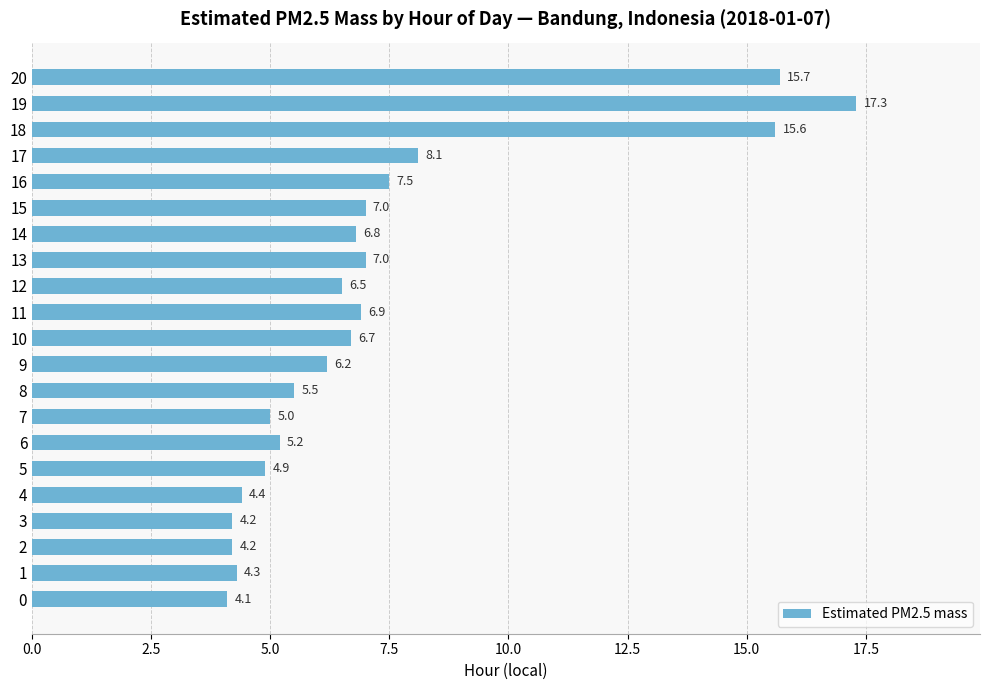

The value at 17 is 8.1. True or false?

True